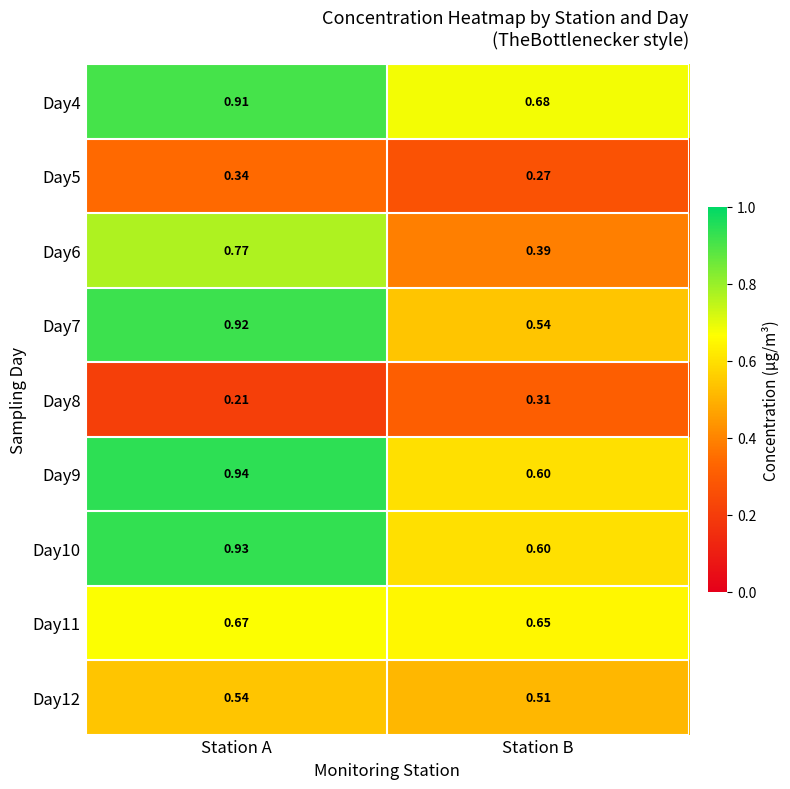

At which label is Day7 closest to 0?

Station B